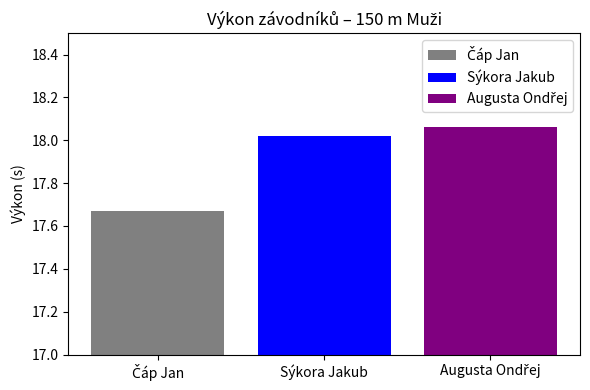

How many distinct data groups are displayed?

3